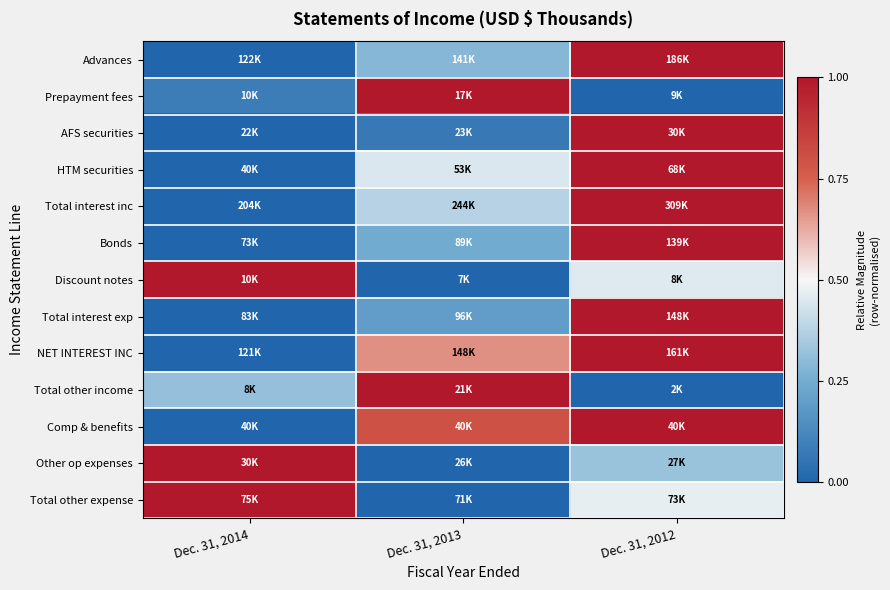

Reading left to right, what are all the values shown in this chart?

Advances: Dec. 31, 2014=0.0	Dec. 31, 2013=0.3	Dec. 31, 2012=1.0
Prepayment fees: Dec. 31, 2014=0.1	Dec. 31, 2013=1.0	Dec. 31, 2012=0.0
AFS securities: Dec. 31, 2014=0.0	Dec. 31, 2013=0.1	Dec. 31, 2012=1.0
HTM securities: Dec. 31, 2014=0.0	Dec. 31, 2013=0.4	Dec. 31, 2012=1.0
Total interest inc: Dec. 31, 2014=0.0	Dec. 31, 2013=0.4	Dec. 31, 2012=1.0
Bonds: Dec. 31, 2014=0.0	Dec. 31, 2013=0.2	Dec. 31, 2012=1.0
Discount notes: Dec. 31, 2014=1.0	Dec. 31, 2013=0.0	Dec. 31, 2012=0.5
Total interest exp: Dec. 31, 2014=0.0	Dec. 31, 2013=0.2	Dec. 31, 2012=1.0
NET INTEREST INC: Dec. 31, 2014=0.0	Dec. 31, 2013=0.7	Dec. 31, 2012=1.0
Total other income: Dec. 31, 2014=0.3	Dec. 31, 2013=1.0	Dec. 31, 2012=0.0
Comp & benefits: Dec. 31, 2014=0.0	Dec. 31, 2013=0.8	Dec. 31, 2012=1.0
Other op expenses: Dec. 31, 2014=1.0	Dec. 31, 2013=0.0	Dec. 31, 2012=0.3
Total other expense: Dec. 31, 2014=1.0	Dec. 31, 2013=0.0	Dec. 31, 2012=0.5